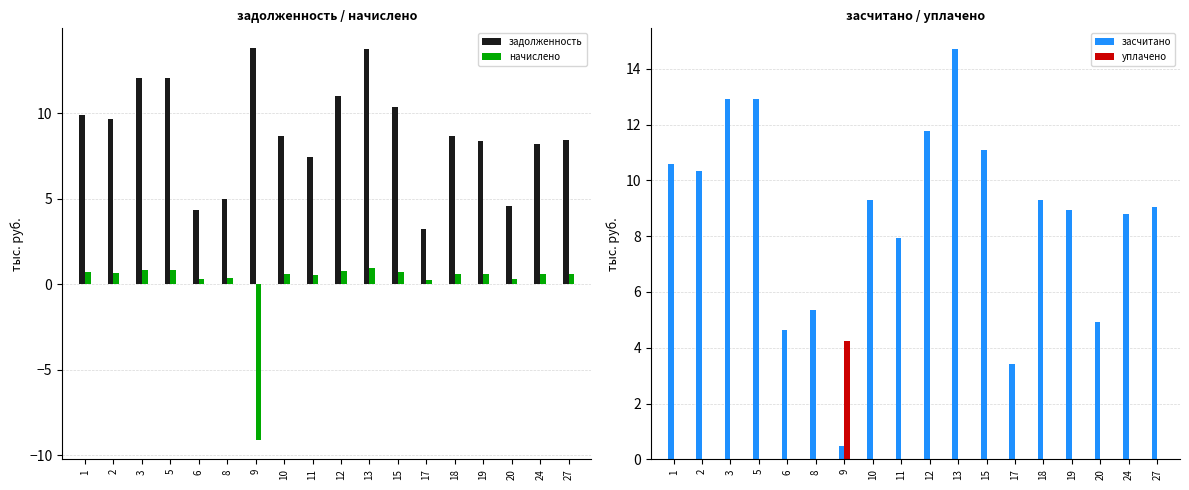

At which label does начислено first exceed 0?

1